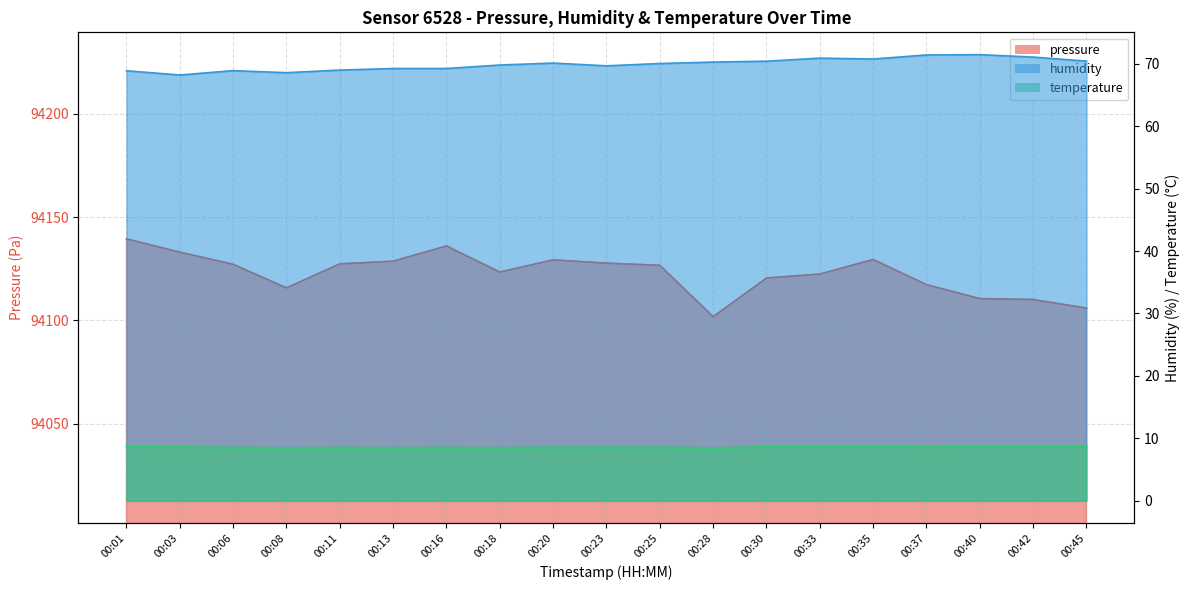

Does the chart have visible grid lines?

Yes